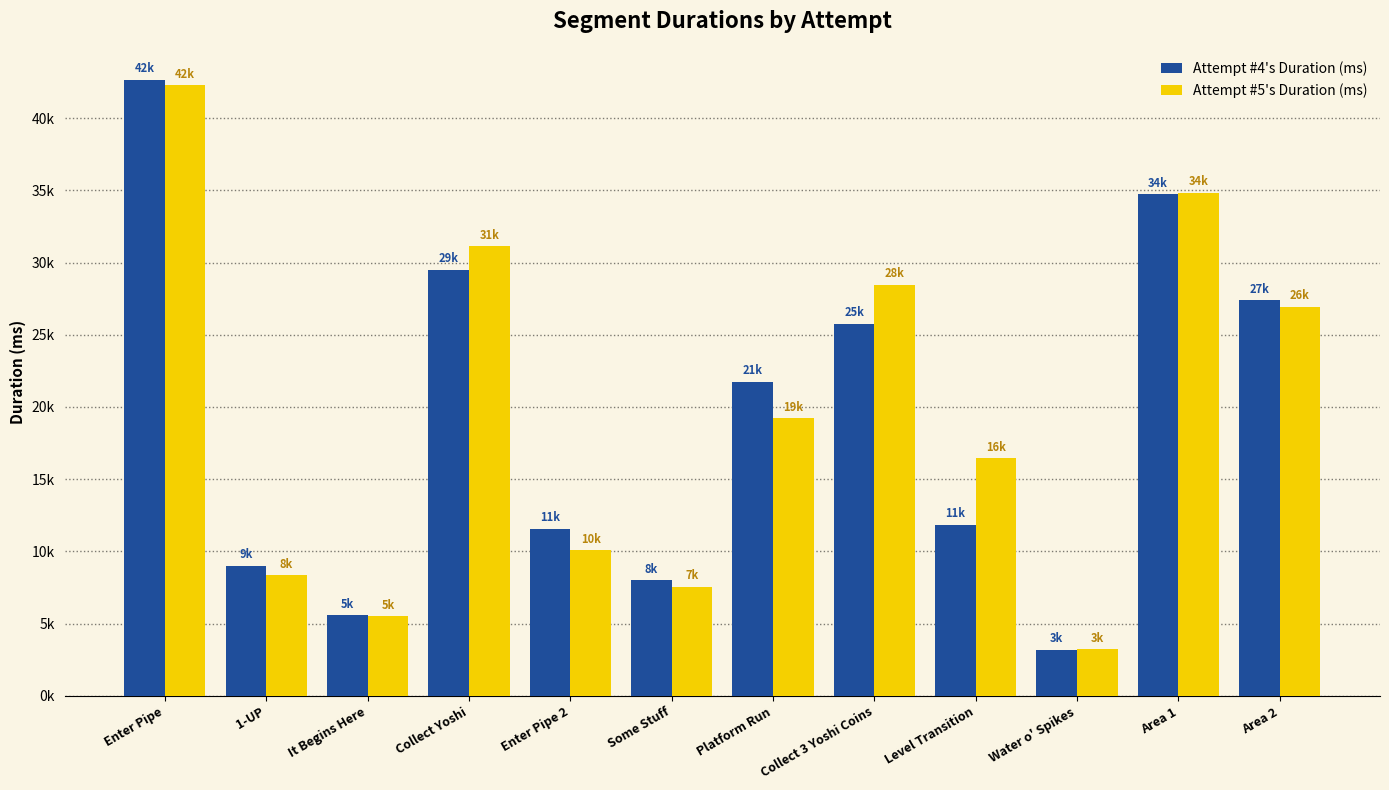

True or false: Attempt #4's Duration (ms) has a value of 13336 at Area 1.

False